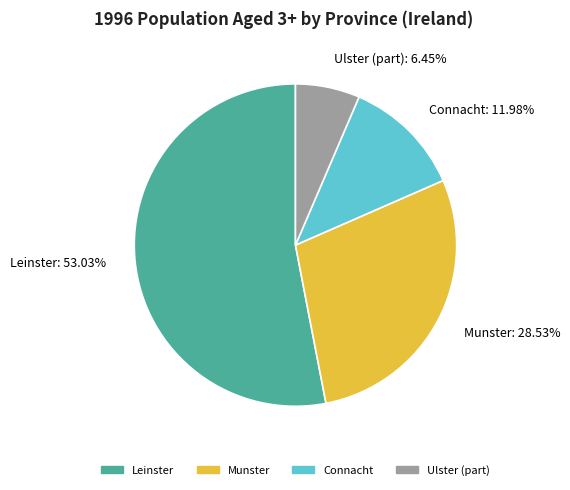

Which category has the smallest portion of the pie?

Ulster (part)